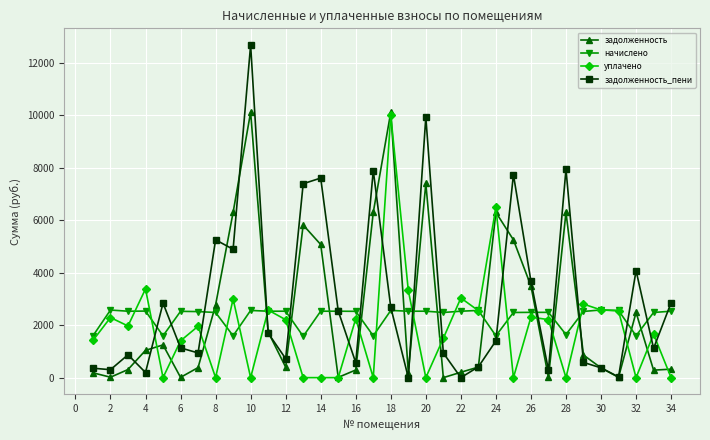

What are all the series names shown in the legend?

задолженность, начислено, уплачено, задолженность_пени